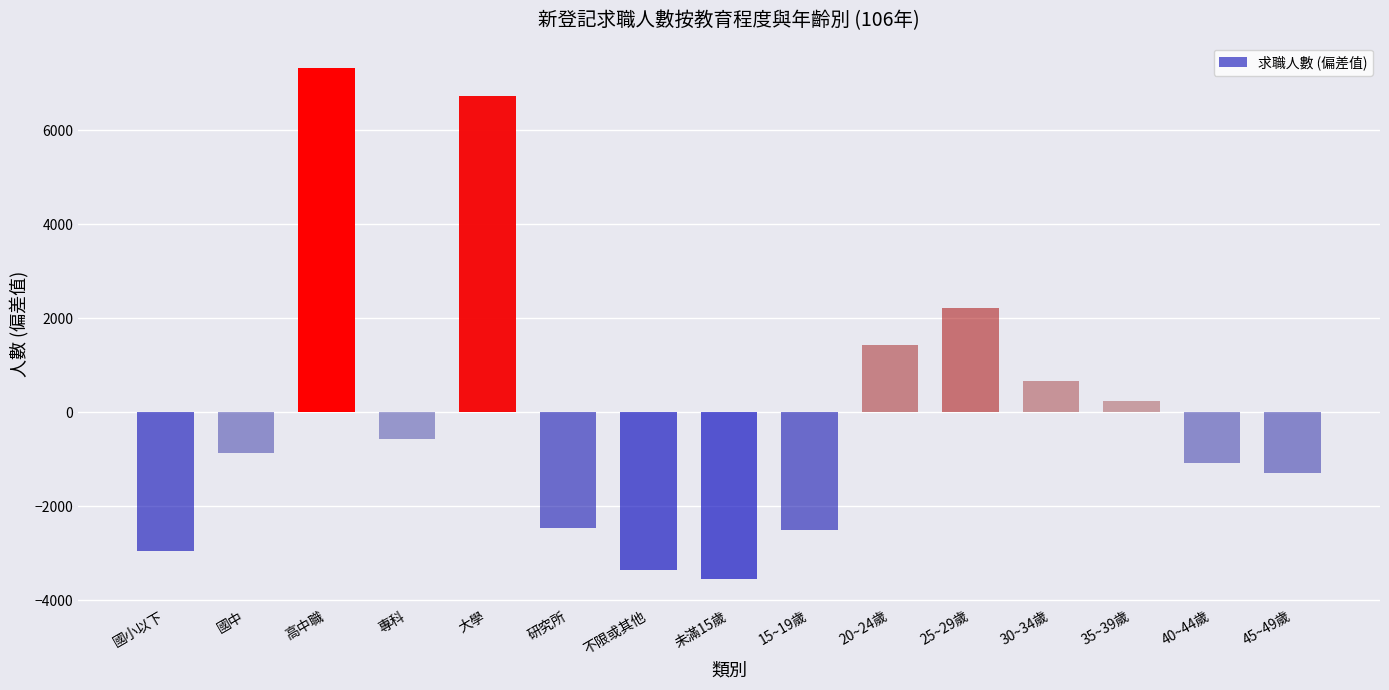

What is the greatest value displayed?

7317.2